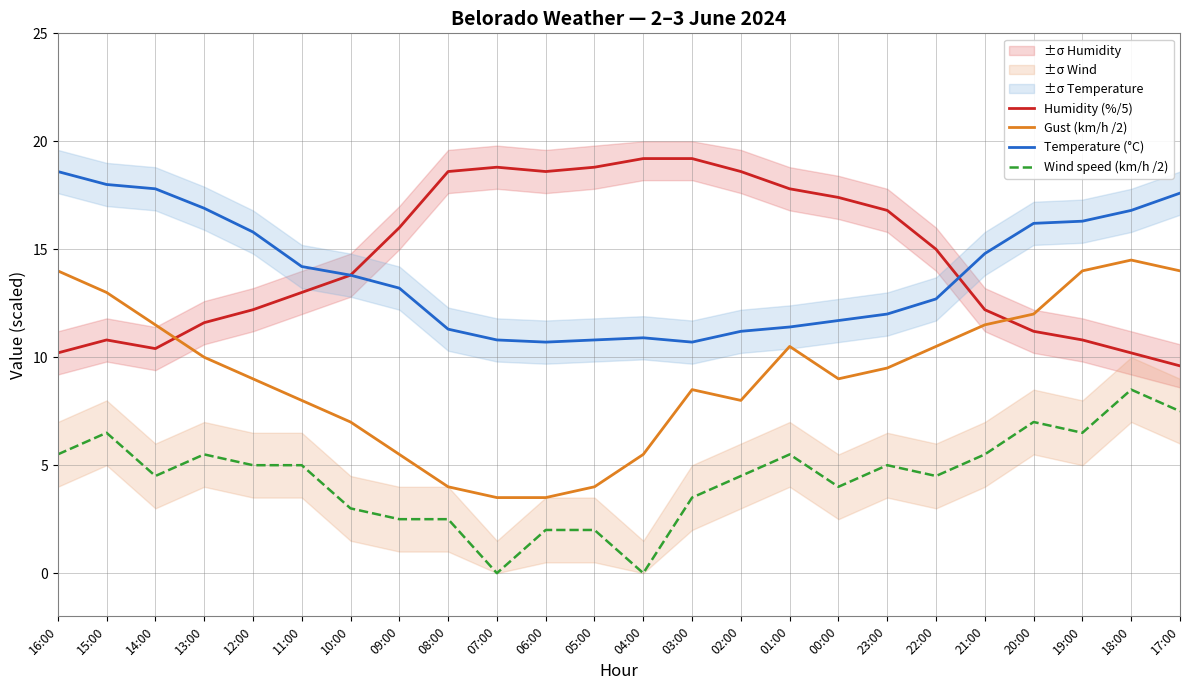

Between 10:00 and 08:00, which series saw the biggest shift?

Humidity (%/5)